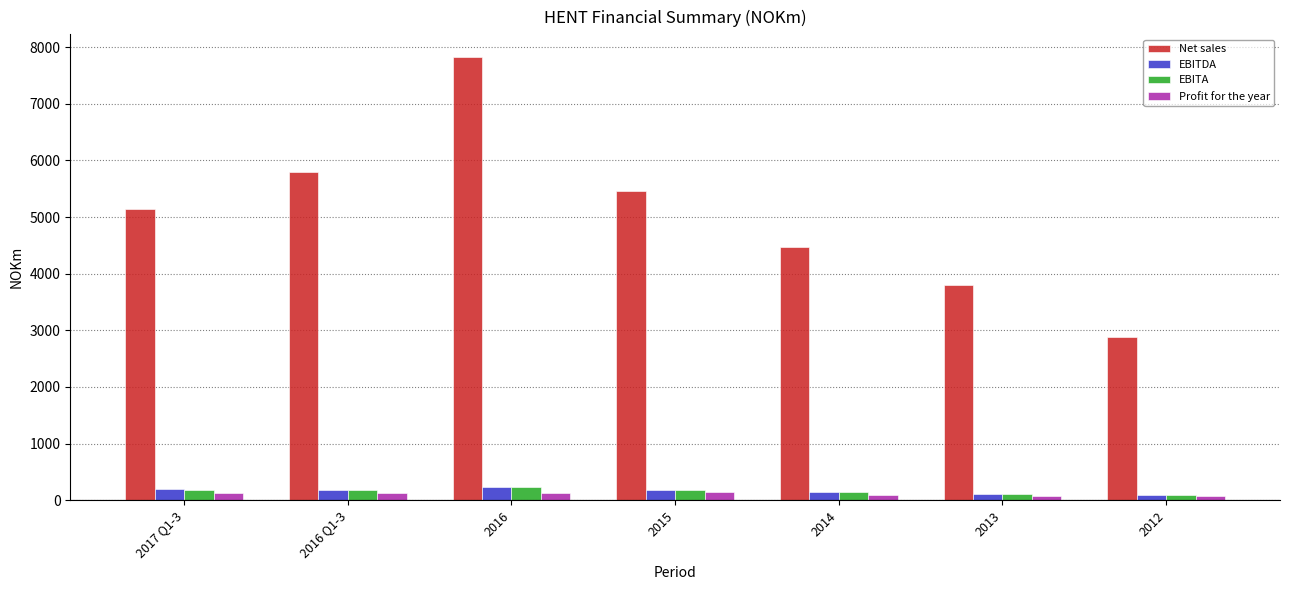

Which series has the largest total across all categories?

Net sales